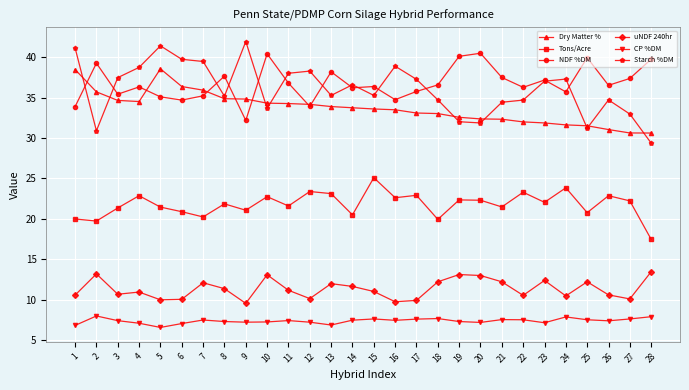

At which label does Starch %DM first exceed 36?

1